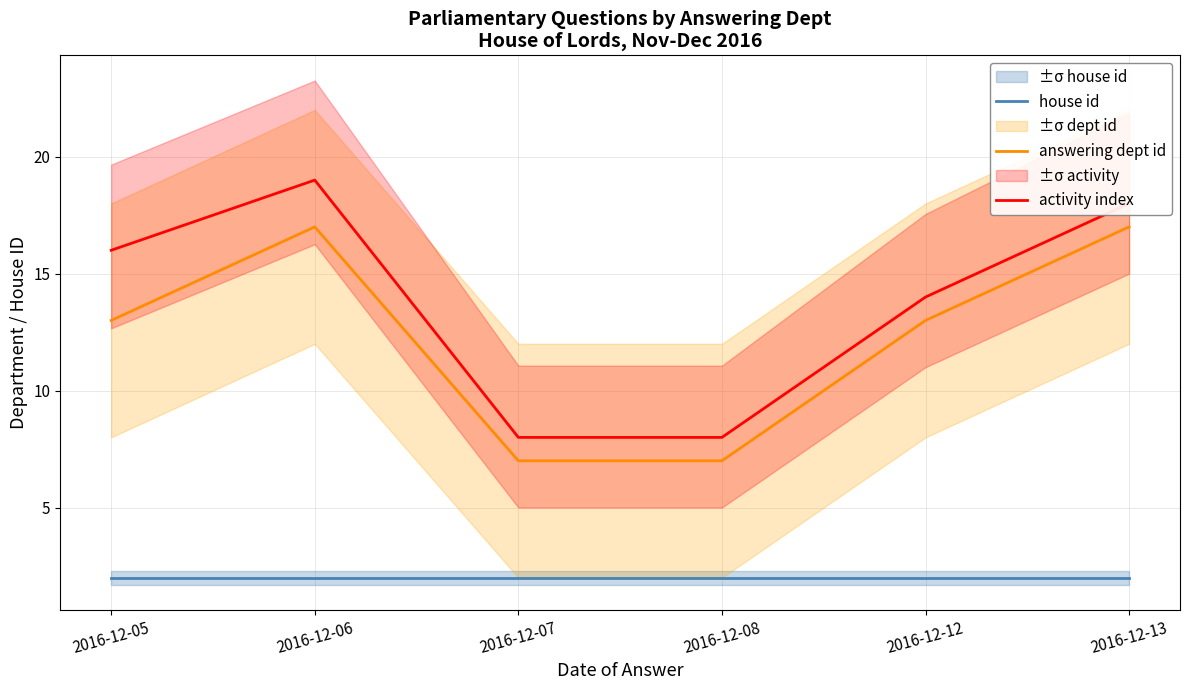

What is the value of the house id point at the 3rd from the left?

2